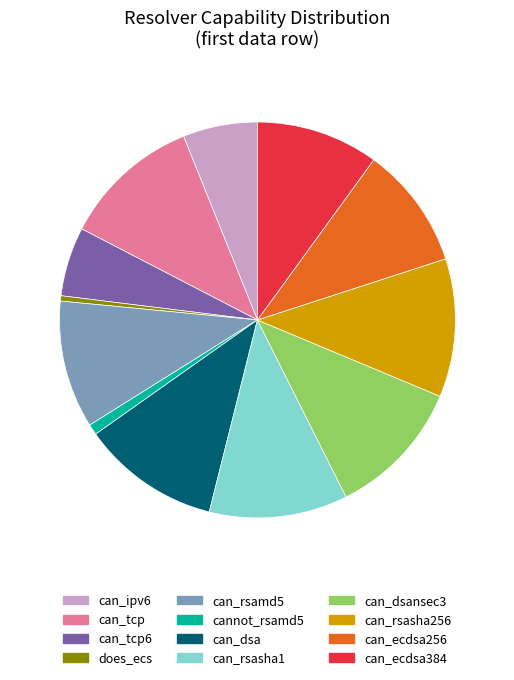

Is there any slice that represents more than half of the pie?

No